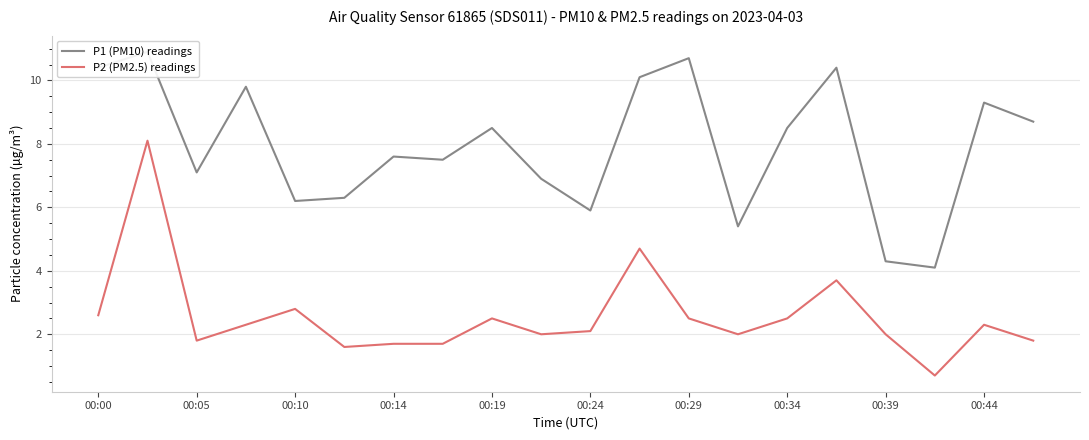

The value of P2 (PM2.5) readings at 00:05 is 1.8. True or false?

True